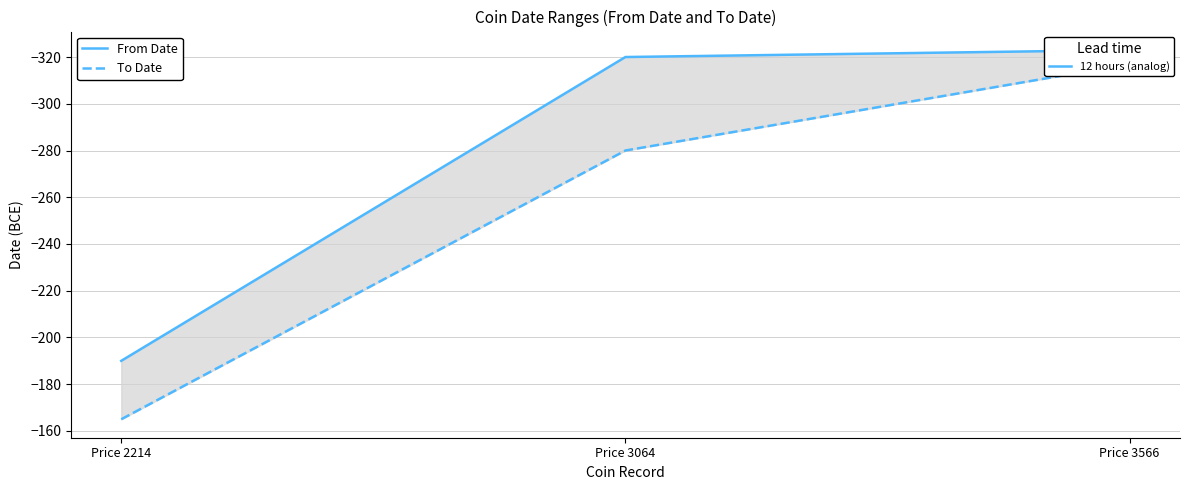

Is this an area chart (filled region under the line)?

No